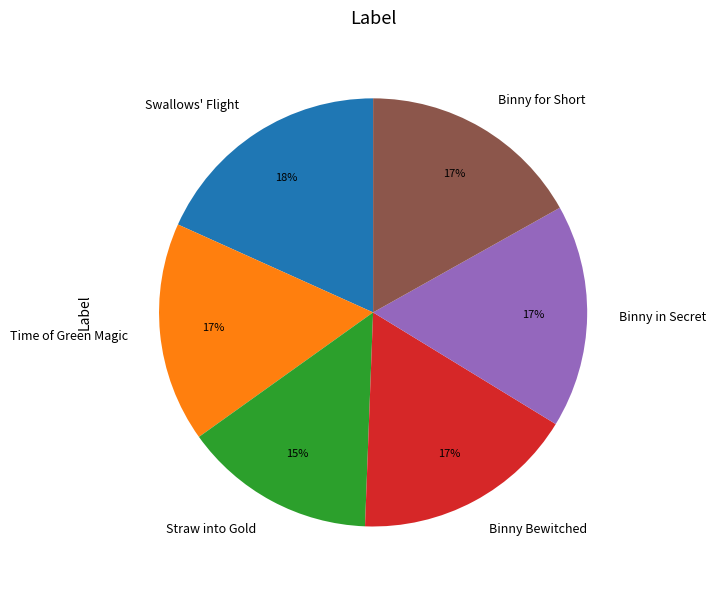

What is the largest slice in the pie chart?

Swallows' Flight